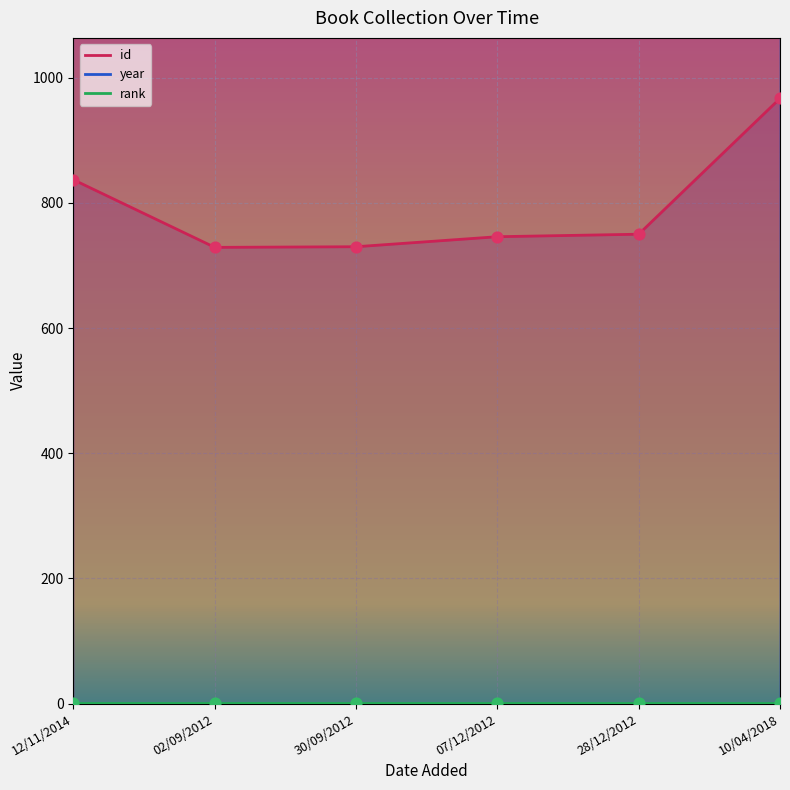

At which category is the sum across all series the highest?

10/04/2018